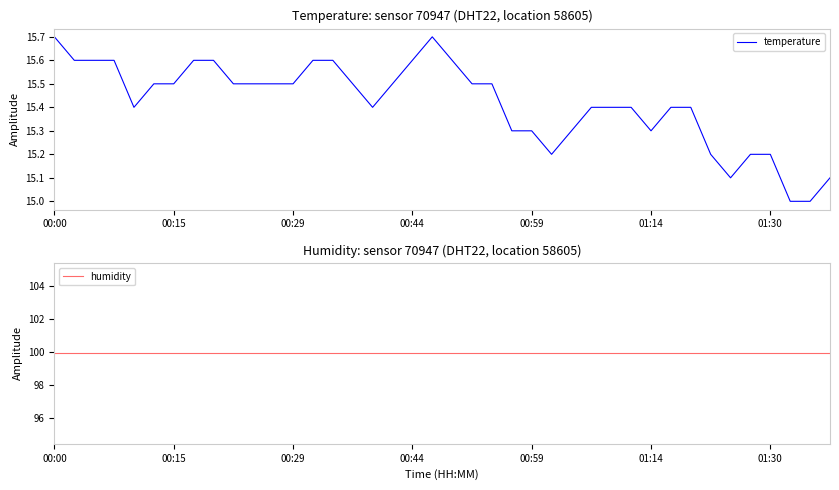

What is the minimum value for temperature?

15.0